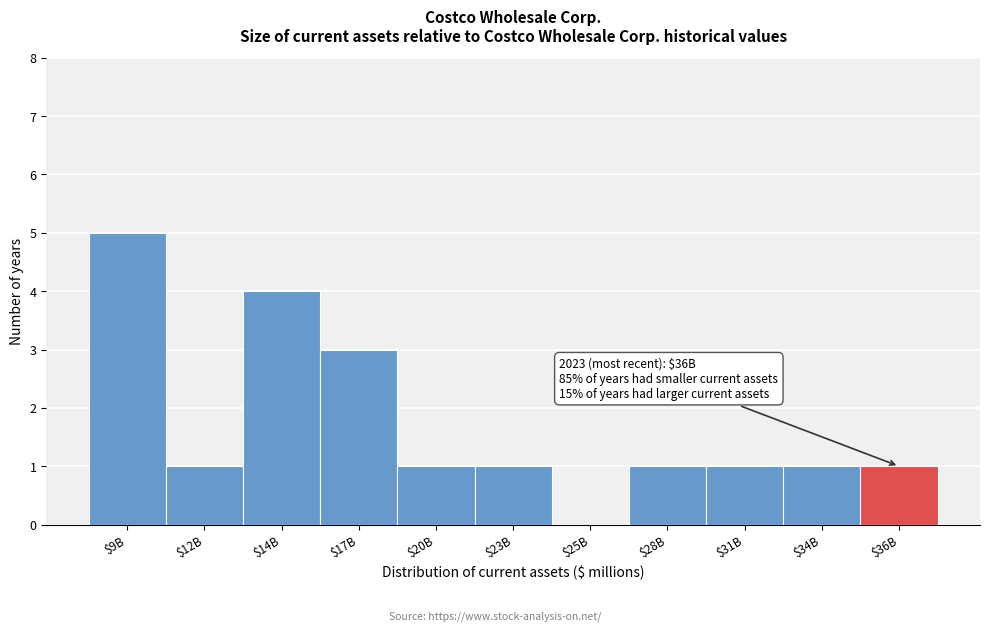

Read the value at $17B.

3